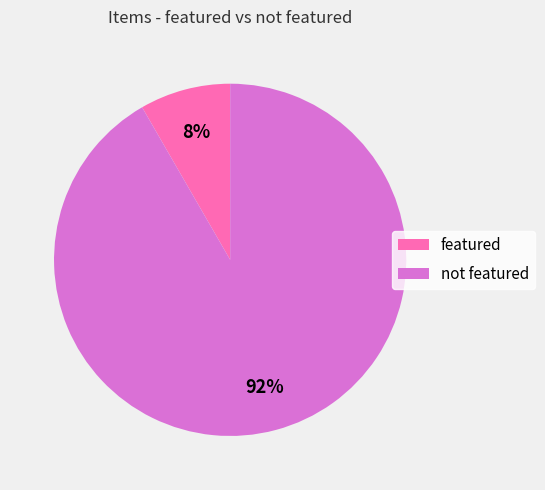

Which slice is the largest?

not featured